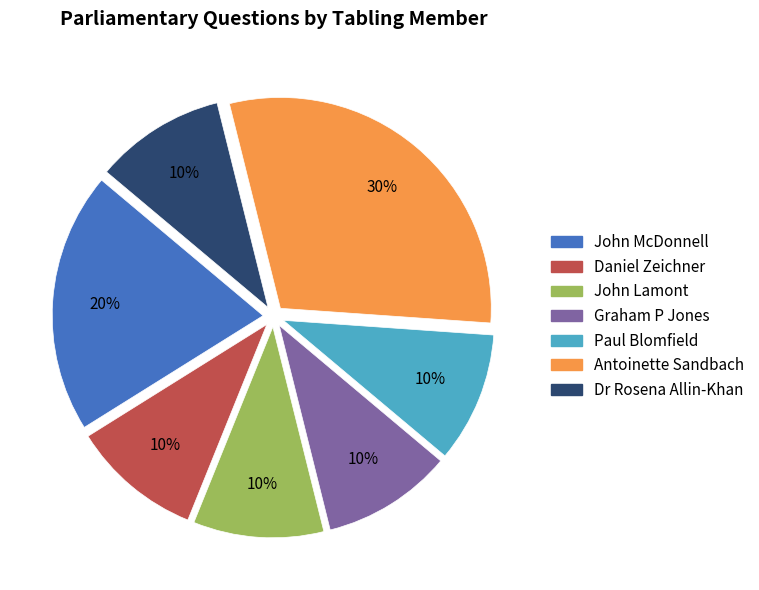

True or false: Graham P Jones accounts for 1% of the total.

False